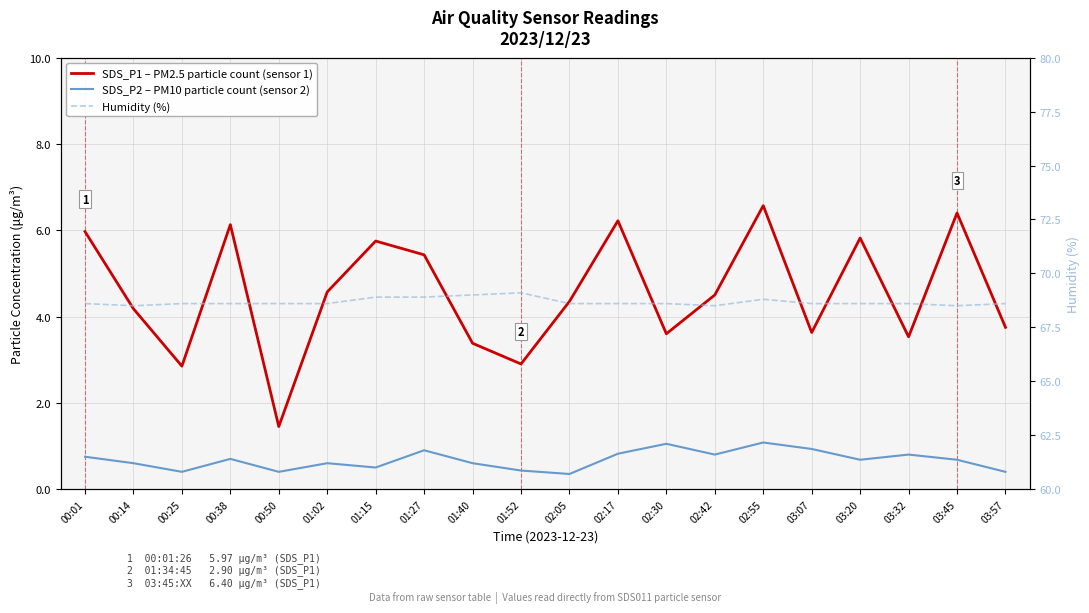

Rank the series by their maximum value, from lowest to highest.

SDS_P2 – PM10 particle count (sensor 2), SDS_P1 – PM2.5 particle count (sensor 1), Humidity (%)